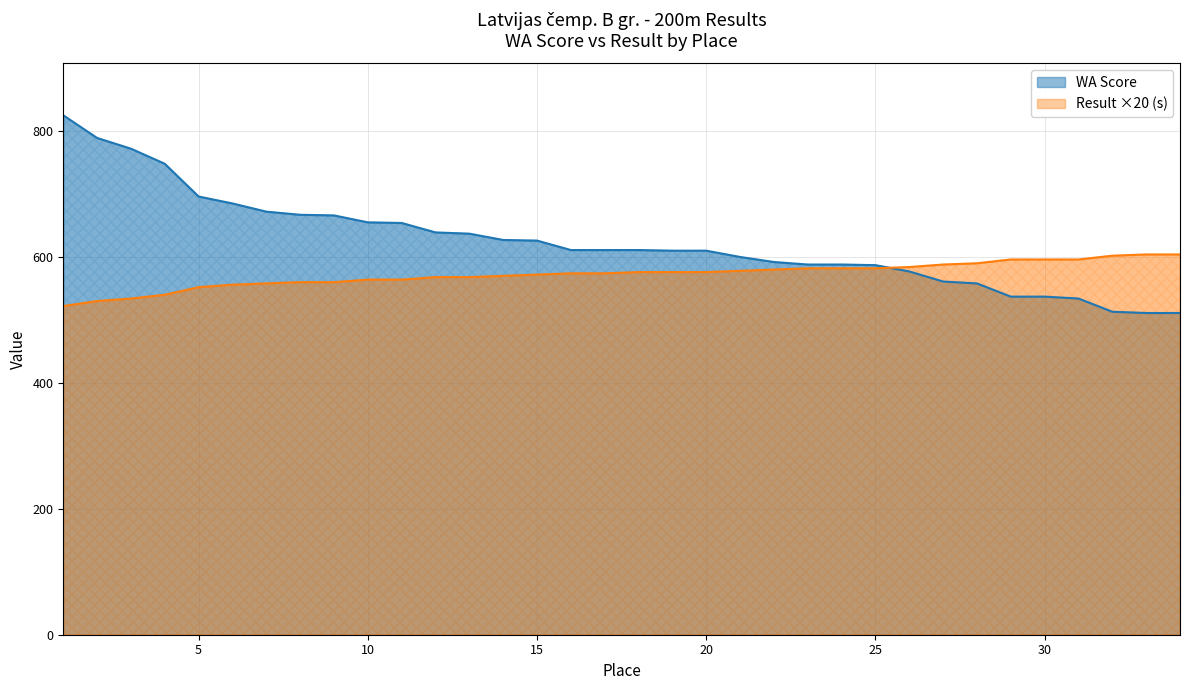

Which series has the largest total across all categories?

WA Score